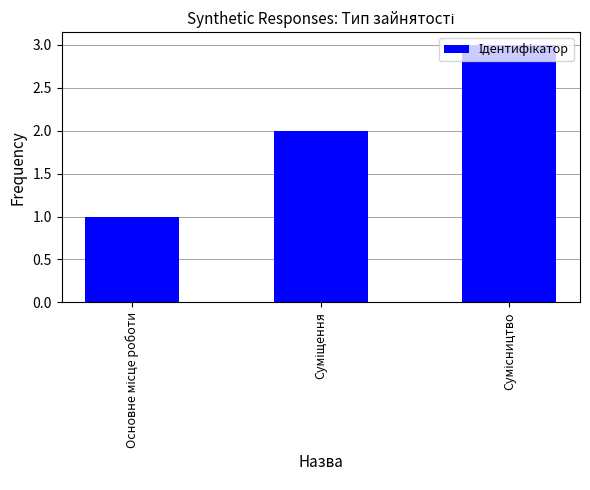

What is the sum of all values?

6